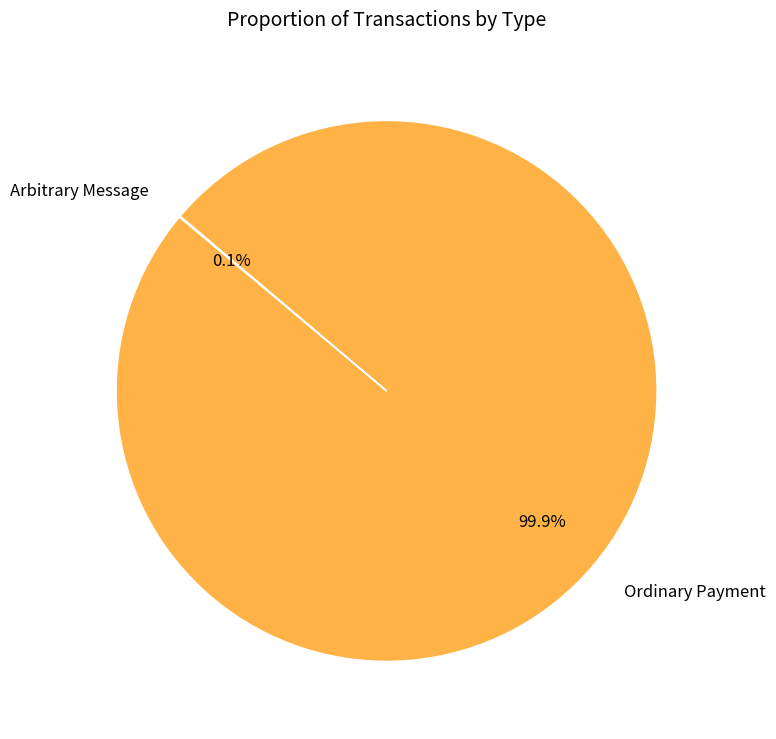

To the nearest percent, what portion does Ordinary Payment represent?

100%